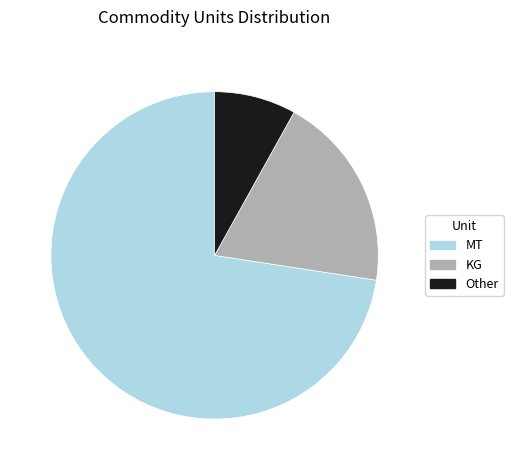

Which slice is the largest?

MT